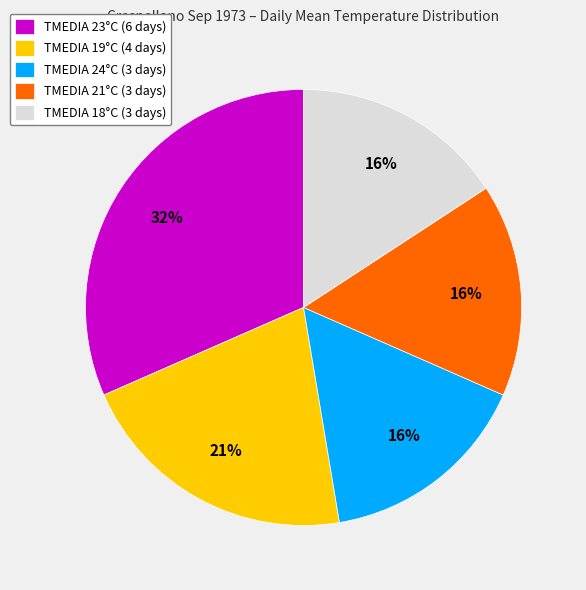

To the nearest percent, what portion does TMEDIA 21°C (3 days) represent?

16%